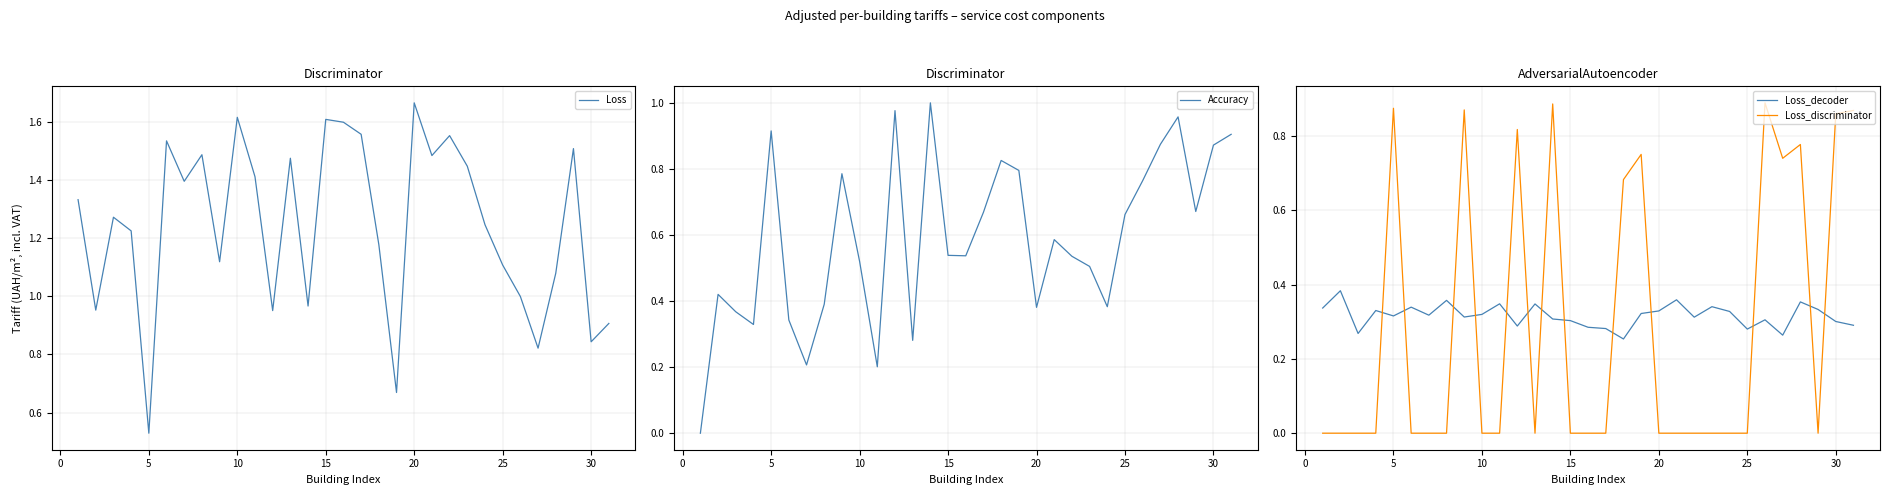

True or false: Loss has a value of 0.8 at 5.

False